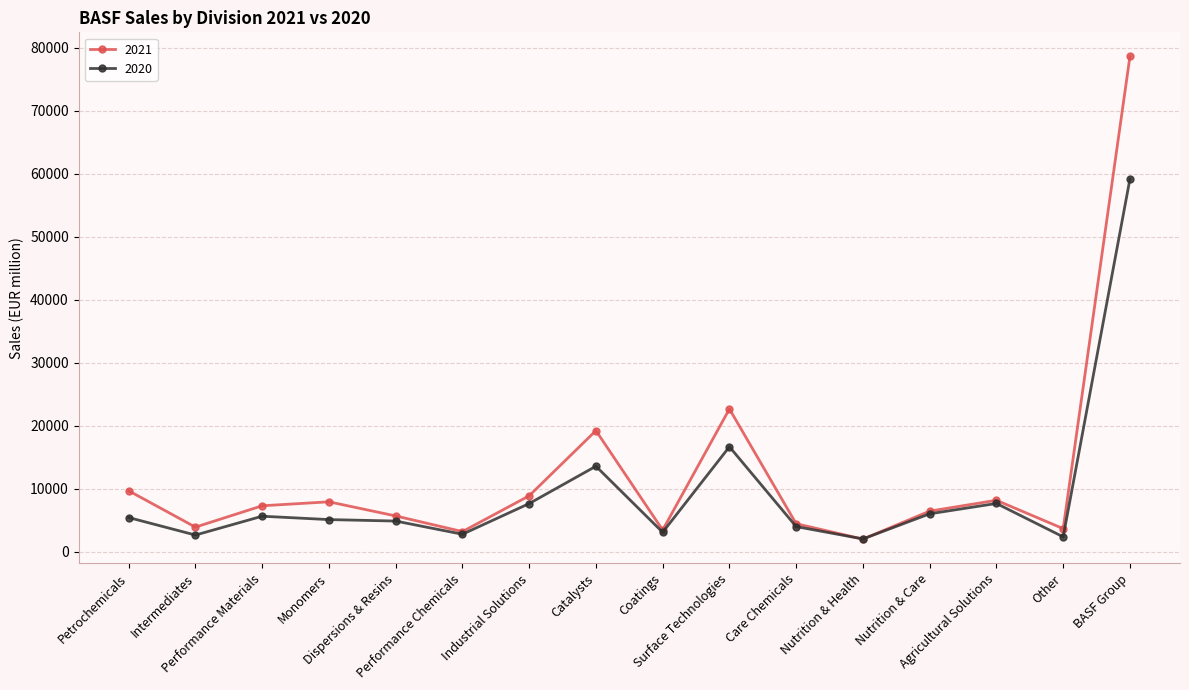

Which series has the largest range (max minus min)?

2021